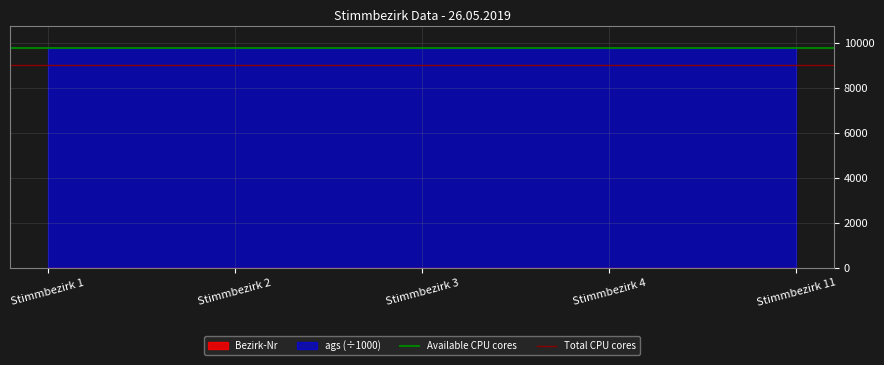

What is the maximum value for Total CPU cores?

9000